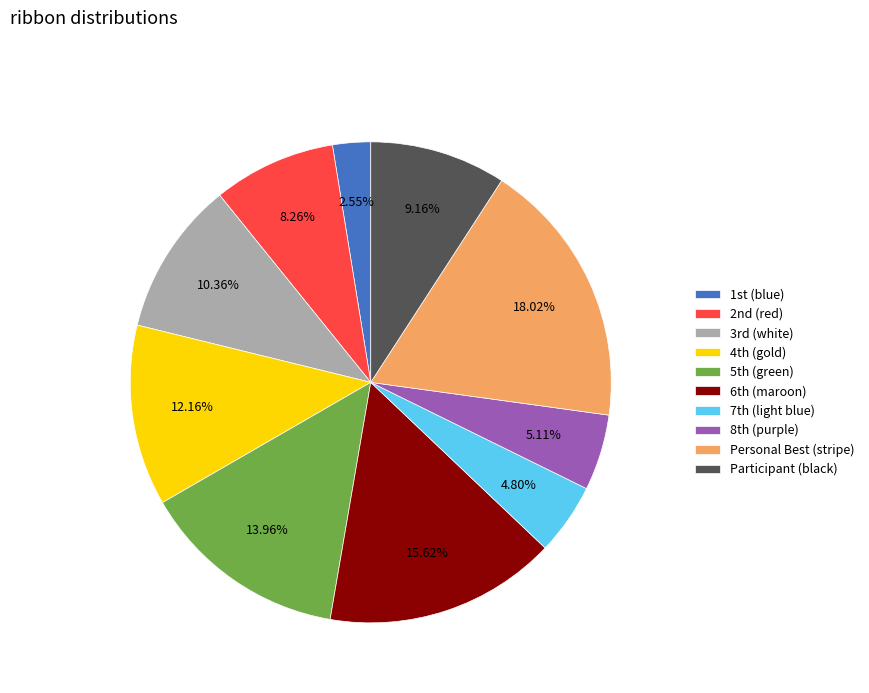

True or false: Participant (black) accounts for 9% of the total.

True